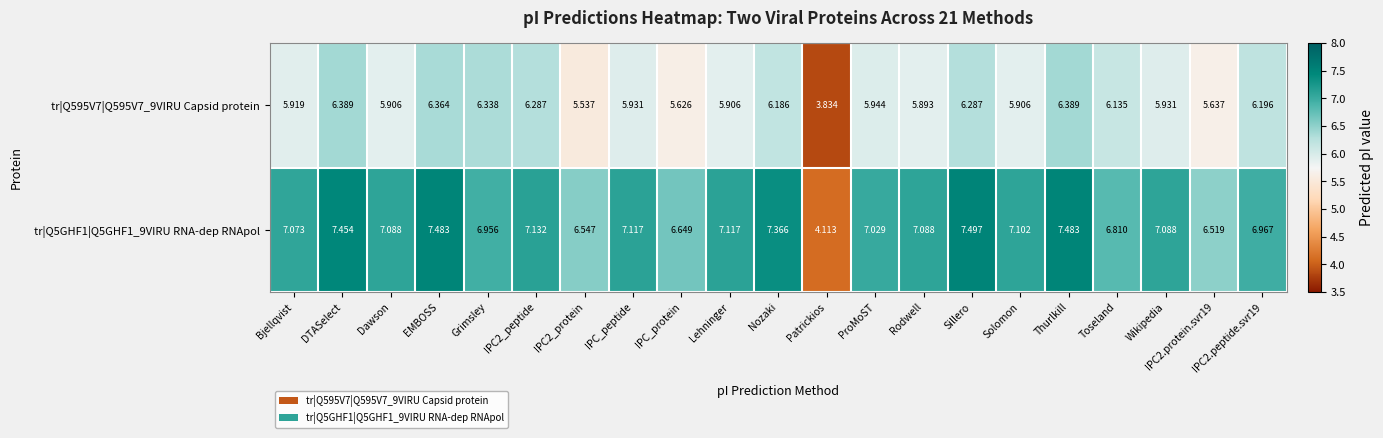

At which category is the sum across all series the highest?

Thurlkill